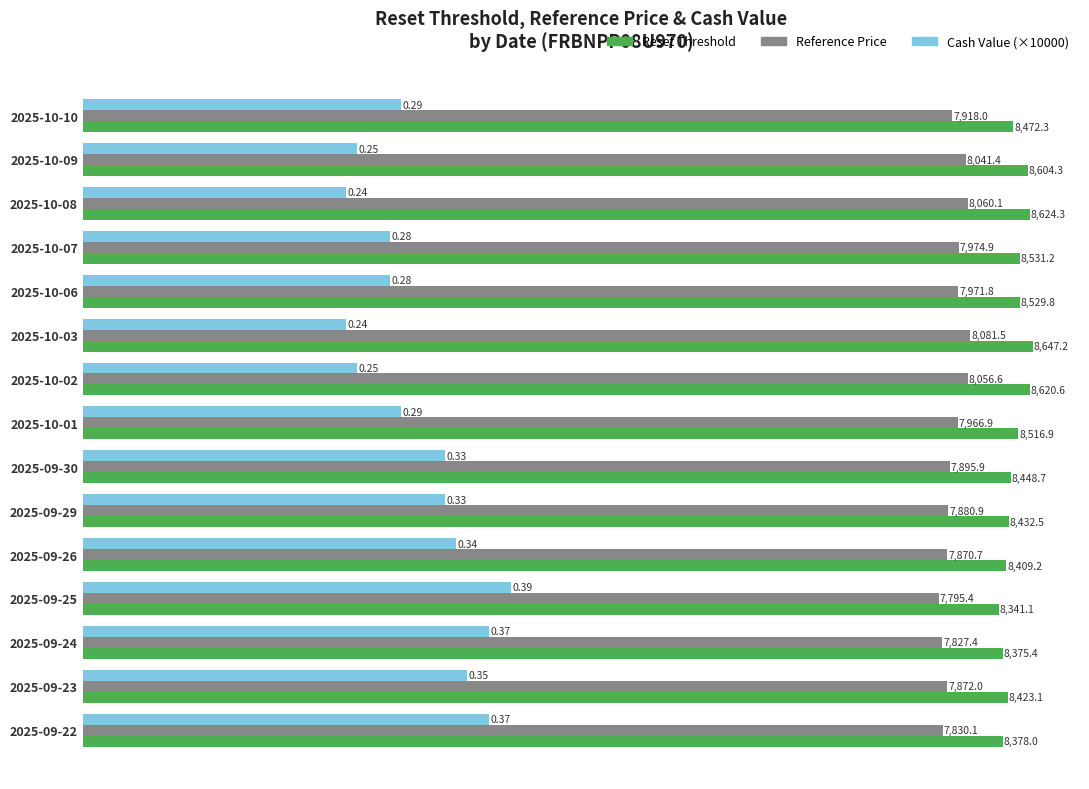

What is the minimum value for Reference Price?

7795.4